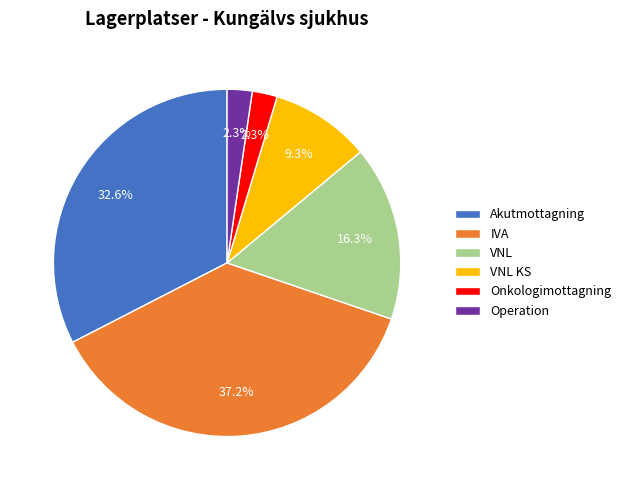

What is the ratio of the value at VNL to the value at Akutmottagning?

0.5